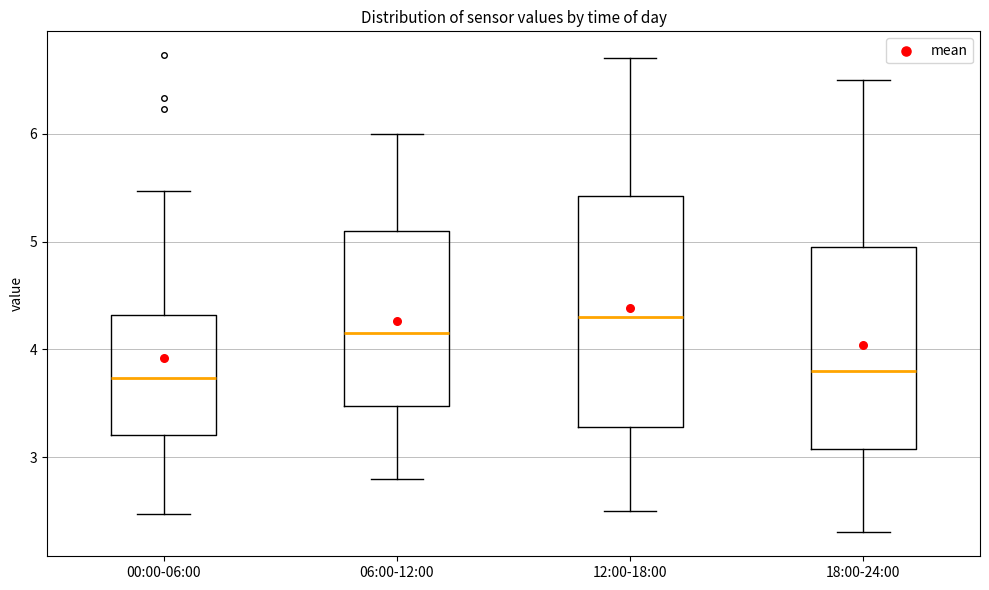

Reading left to right, transcribe this box plot: for each box, give where its median line is, the range the box spans, and where its two whiskers end, as read against the y-axis. The values are not printed on the chart, so give them approximately, as read against the axis.

00:00-06:00: median 3.7, box 3.2 to 4.3, whiskers 2.5 to 5.5
06:00-12:00: median 4.2, box 3.5 to 5.1, whiskers 2.8 to 6.0
12:00-18:00: median 4.3, box 3.3 to 5.4, whiskers 2.5 to 6.7
18:00-24:00: median 3.8, box 3.1 to 5.0, whiskers 2.3 to 6.5